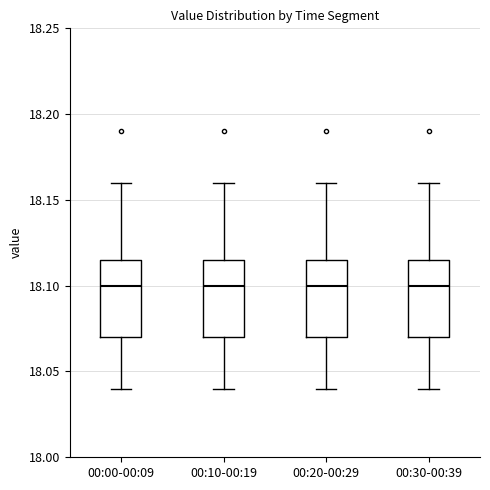

Reading left to right, read every box against the y-axis: the position of its median line, the range the box covers, and the ends of its whiskers. The values are not printed on the chart, so give them approximately, as read against the axis.

00:00-00:09: median 18.100, box 18.070 to 18.115, whiskers 18.040 to 18.160
00:10-00:19: median 18.100, box 18.070 to 18.115, whiskers 18.040 to 18.160
00:20-00:29: median 18.100, box 18.070 to 18.115, whiskers 18.040 to 18.160
00:30-00:39: median 18.100, box 18.070 to 18.115, whiskers 18.040 to 18.160